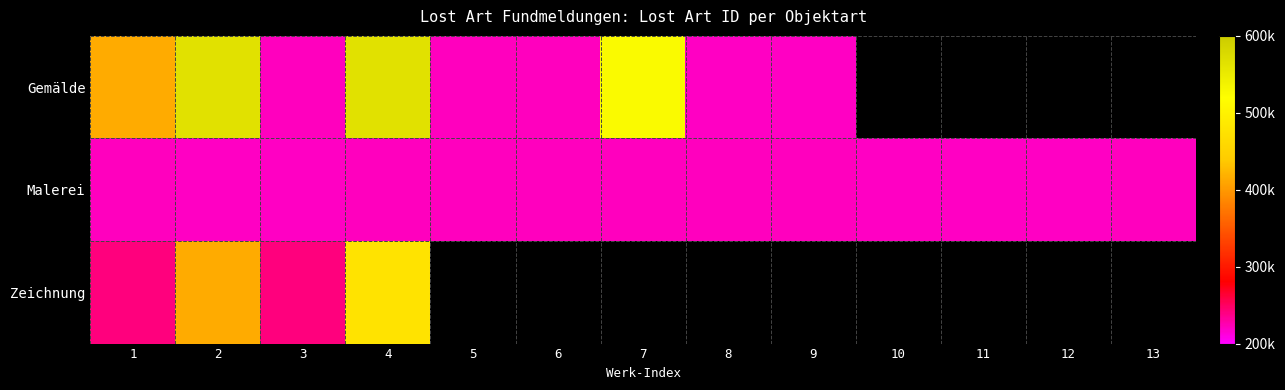

Which category has the lowest value across all series?

10